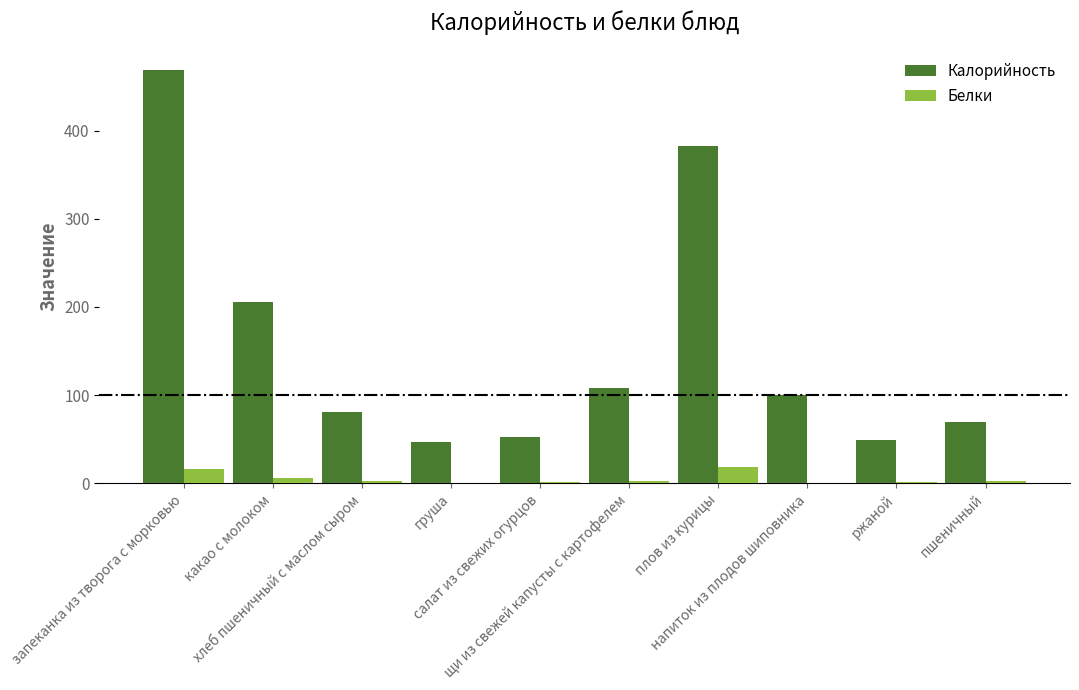

What is the highest value of the Белки series?

18.4